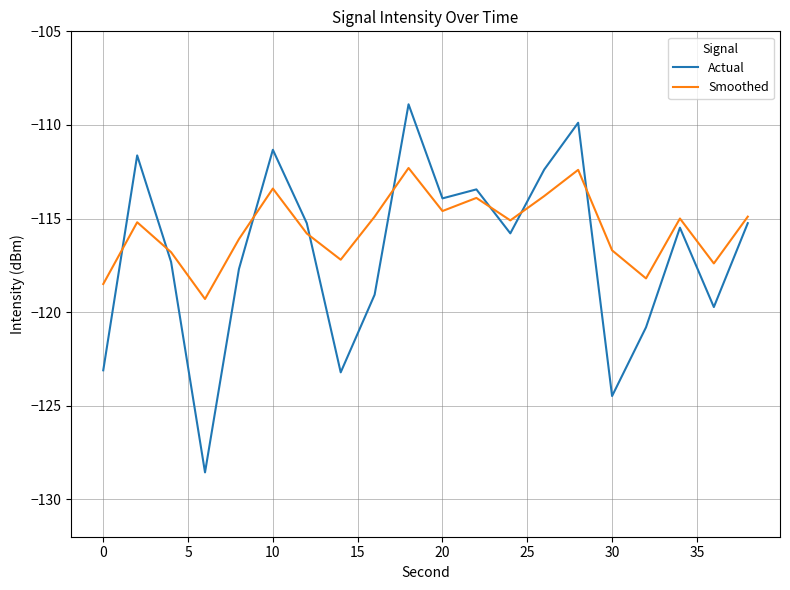

Which series has the widest spread of values?

Actual